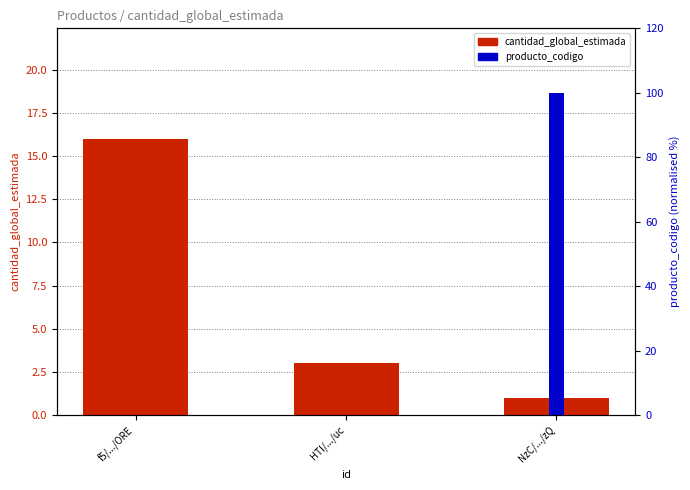

What is the total value across all series at f5/.../ORE?

16